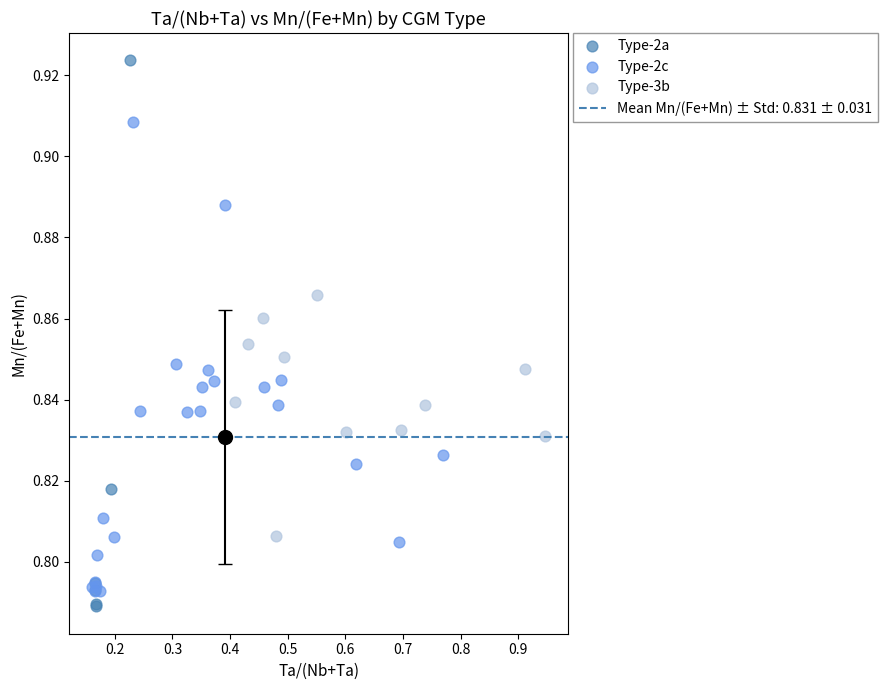

Which series reaches the maximum Y coordinate?

Type-2a